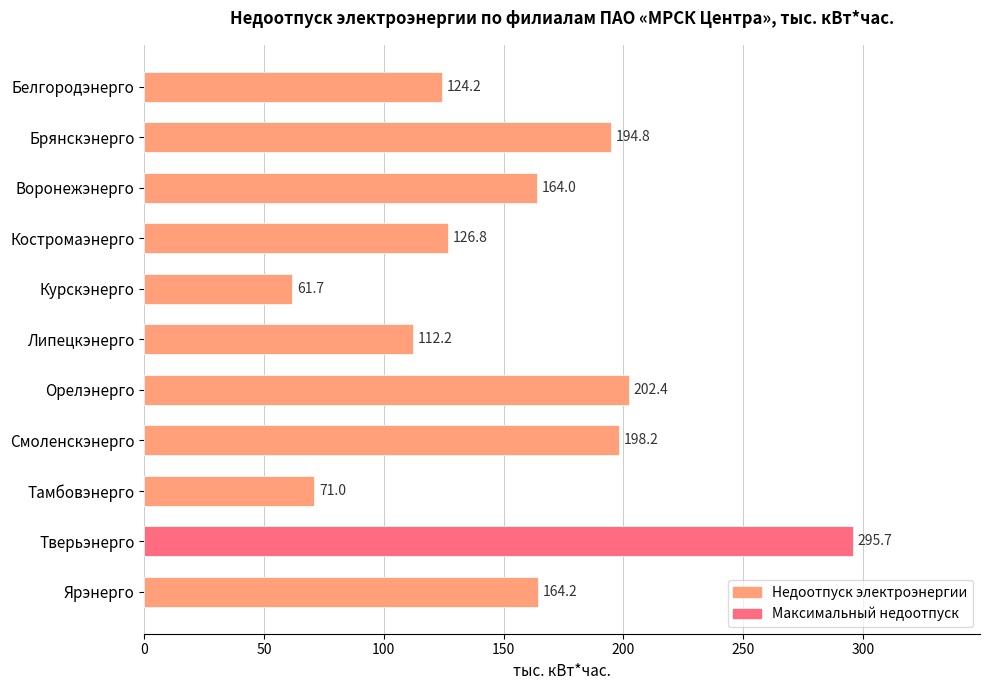

How many bars are there in total?

11